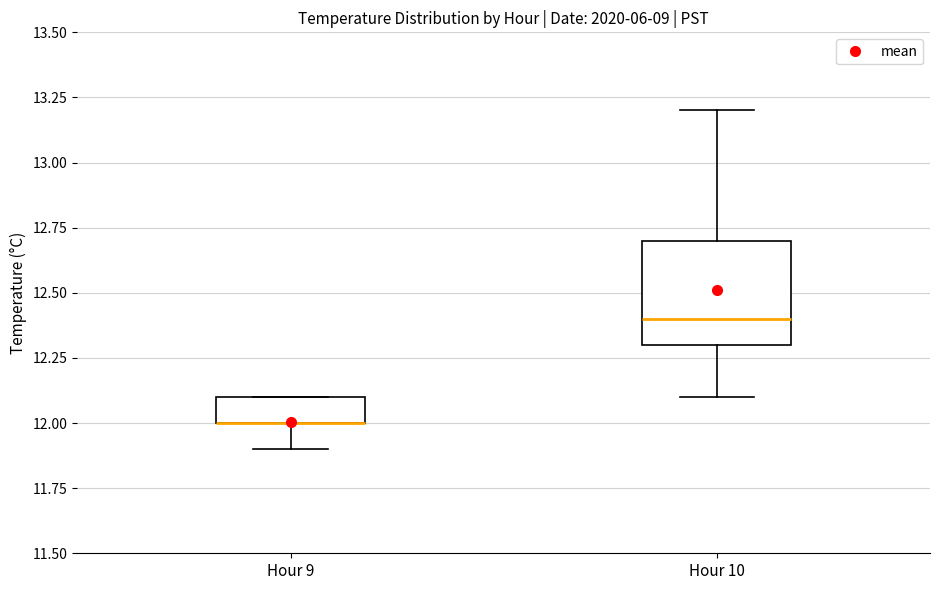

Reading left to right, read every box against the y-axis: the position of its median line, the range the box covers, and the ends of its whiskers. The values are not printed on the chart, so give them approximately, as read against the axis.

Hour 9: median 12.0 (drawn on the box's lower edge), box 12.0 to 12.1, whiskers 11.9 to 12.1
Hour 10: median 12.4, box 12.3 to 12.7, whiskers 12.1 to 13.2